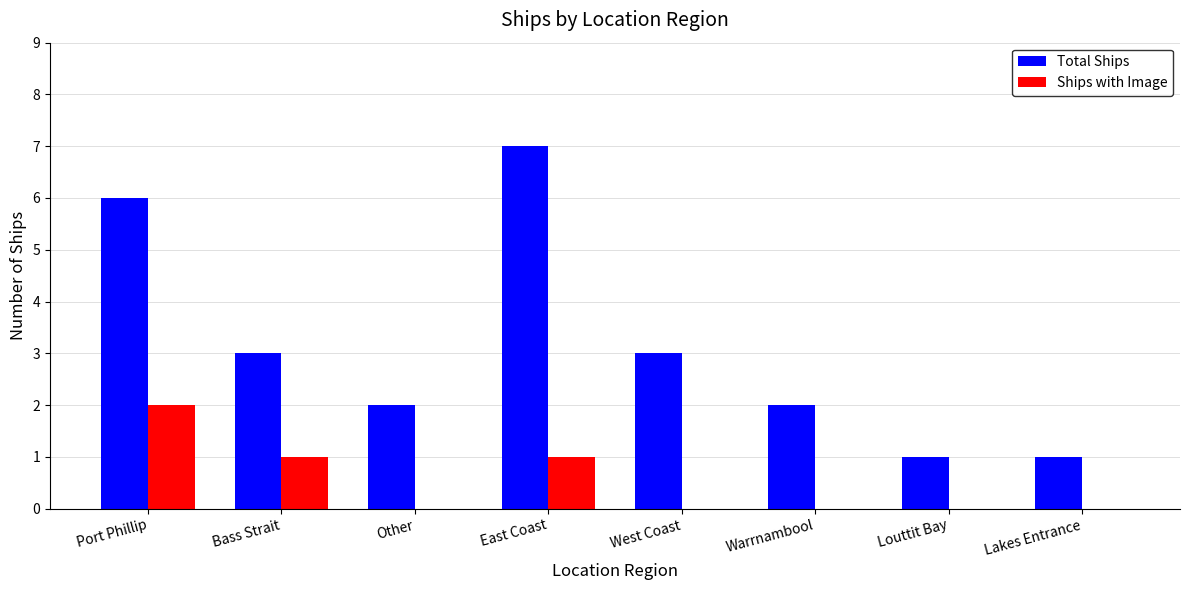

At which label does Ships with Image reach its peak?

Port Phillip